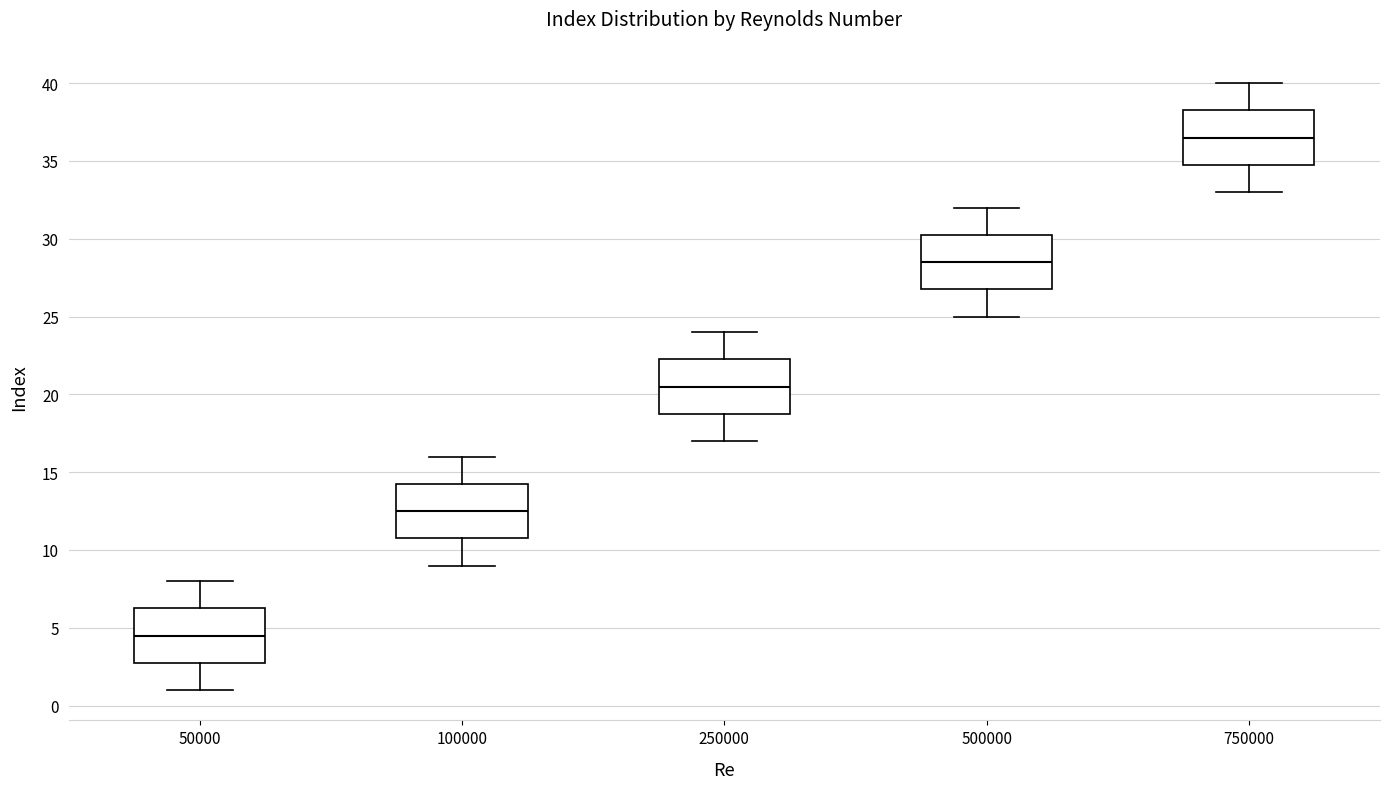

Reading left to right, transcribe this box plot: for each box, give where its median line is, the range the box spans, and where its two whiskers end, as read against the y-axis. The values are not printed on the chart, so give them approximately, as read against the axis.

50000: median 4.5, box 3.0 to 6.5, whiskers 1.0 to 8.0
100000: median 12.5, box 11.0 to 14.5, whiskers 9.0 to 16.0
250000: median 20.5, box 19.0 to 22.5, whiskers 17.0 to 24.0
500000: median 28.5, box 27.0 to 30.5, whiskers 25.0 to 32.0
750000: median 36.5, box 35.0 to 38.5, whiskers 33.0 to 40.0